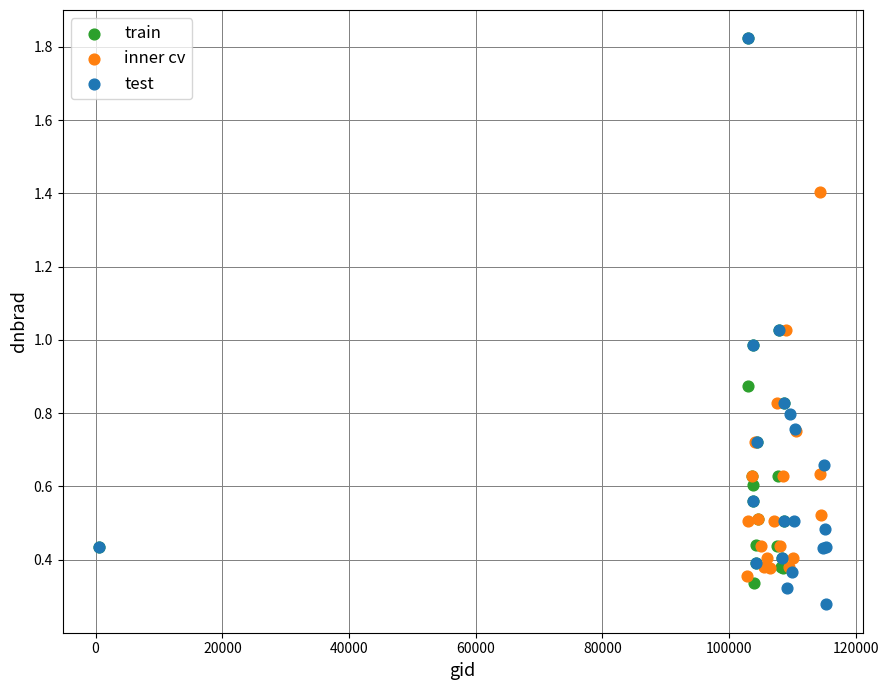

Which series contains the lowest Y value?

test